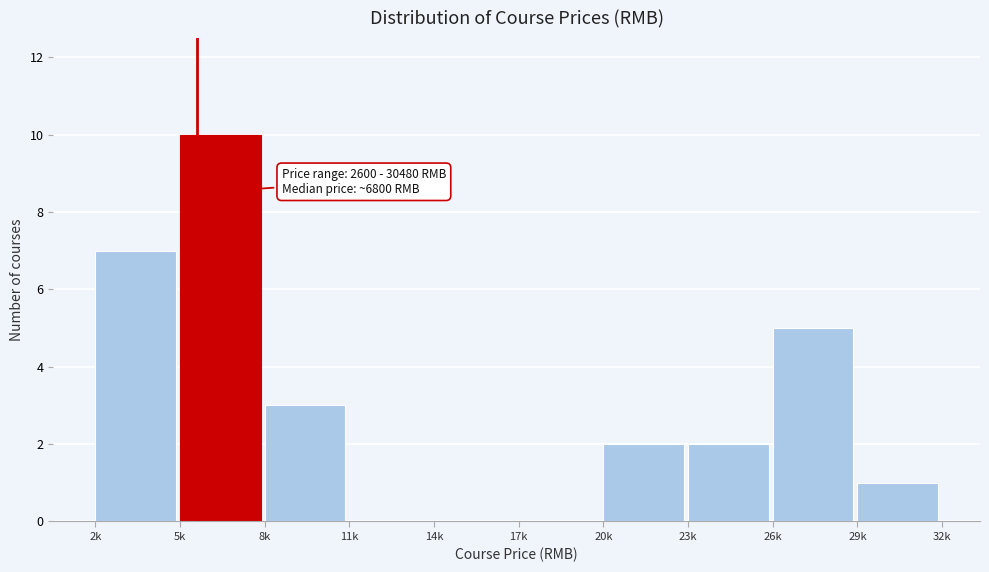

Reading right to left, list all the values displayed in this chart.

29k=1	26k=5	23k=2	20k=2	17k=0	14k=0	11k=0	8k=3	5k=10	2k=7